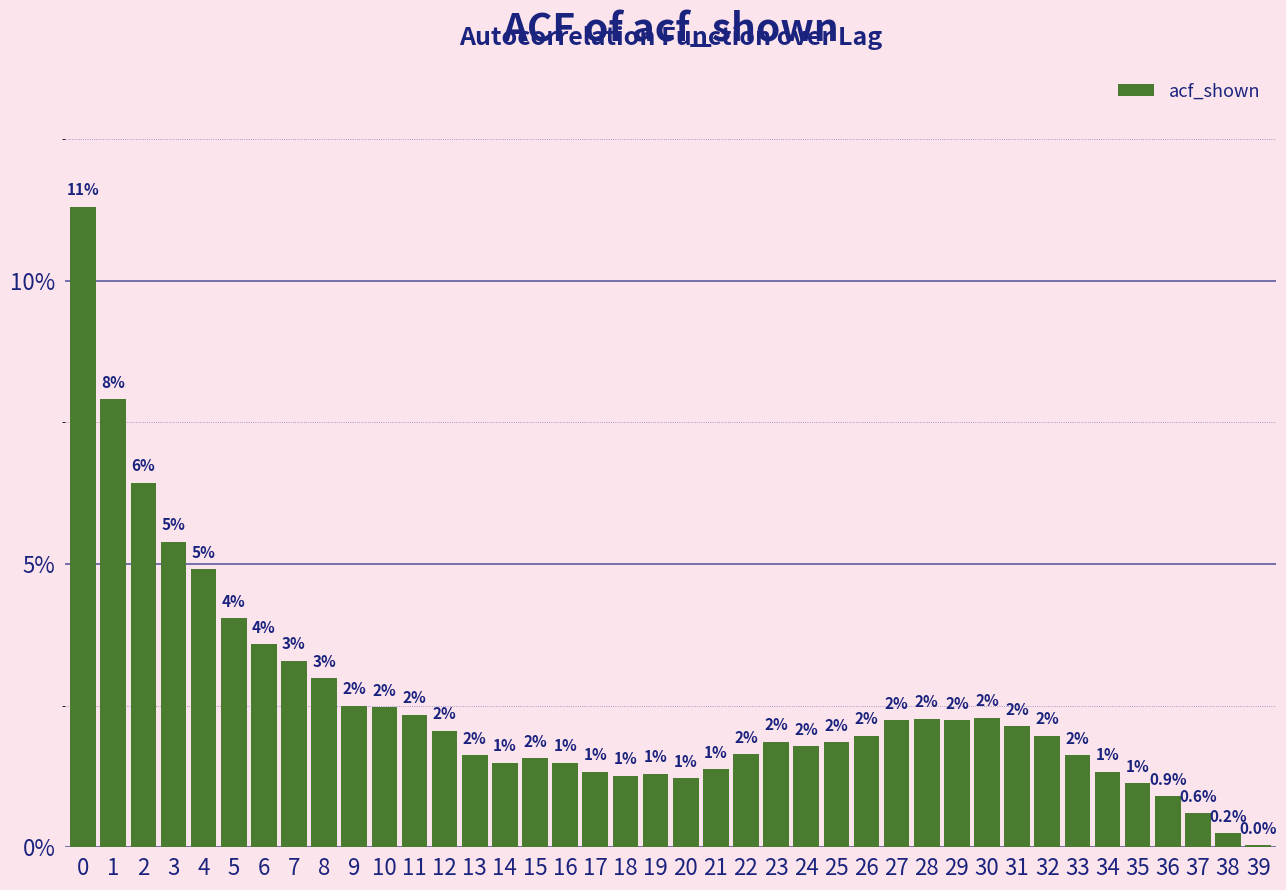

Is it true that the value at 24 is 0.7?

False